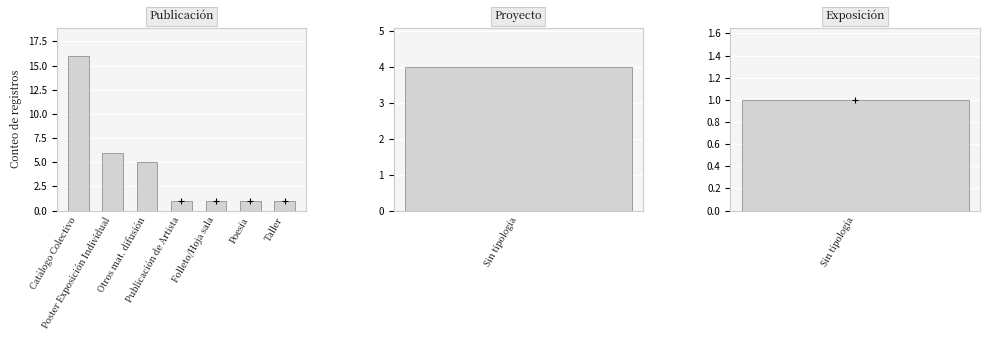

Count the number of values greater than 1.

3